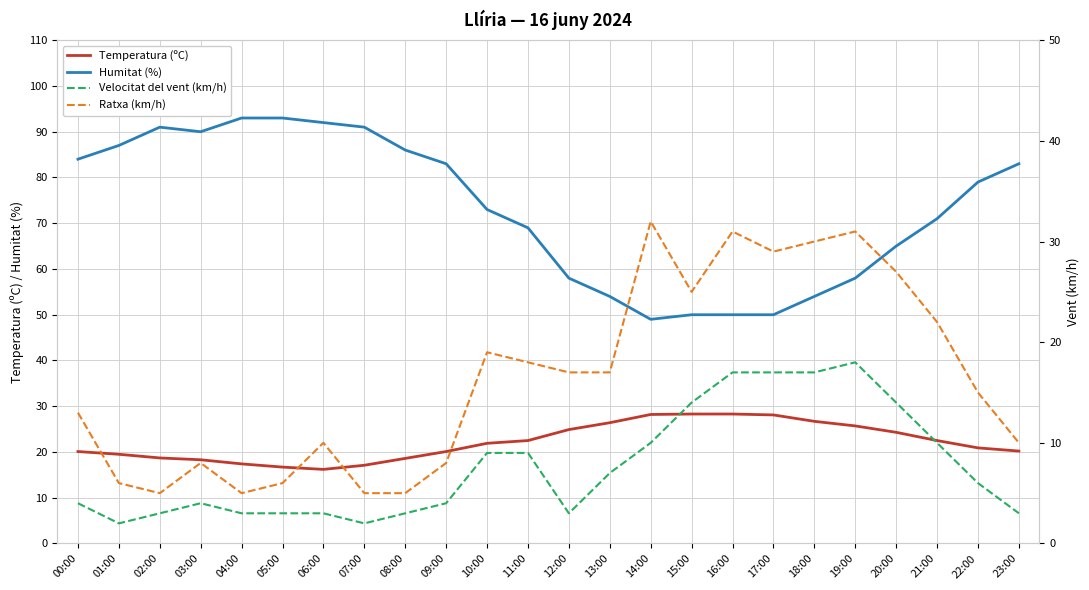

What is the approximate value of Humitat (%) at 04:00?

93.0